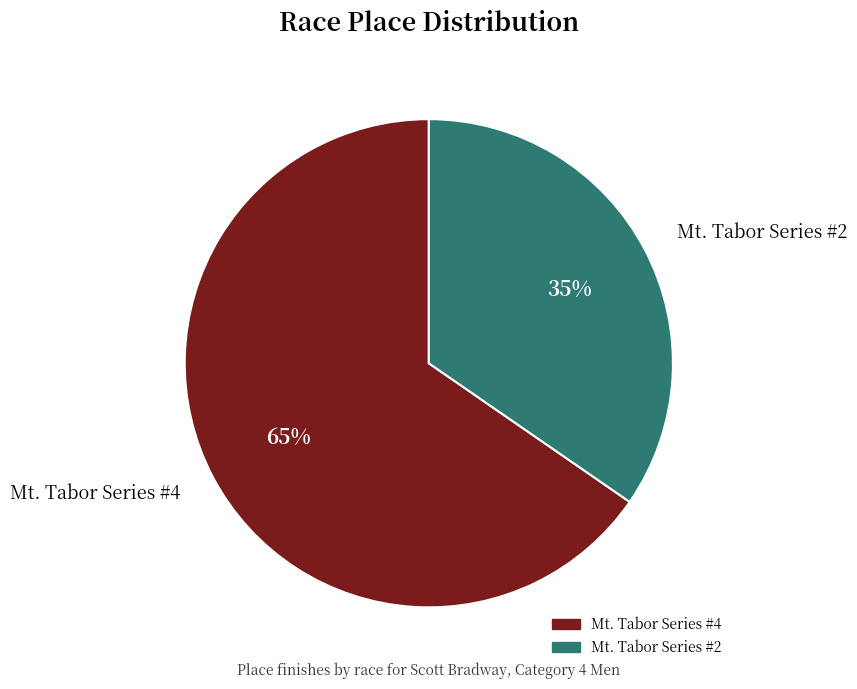

Which slice represents more than half of the pie?

Mt. Tabor Series #4